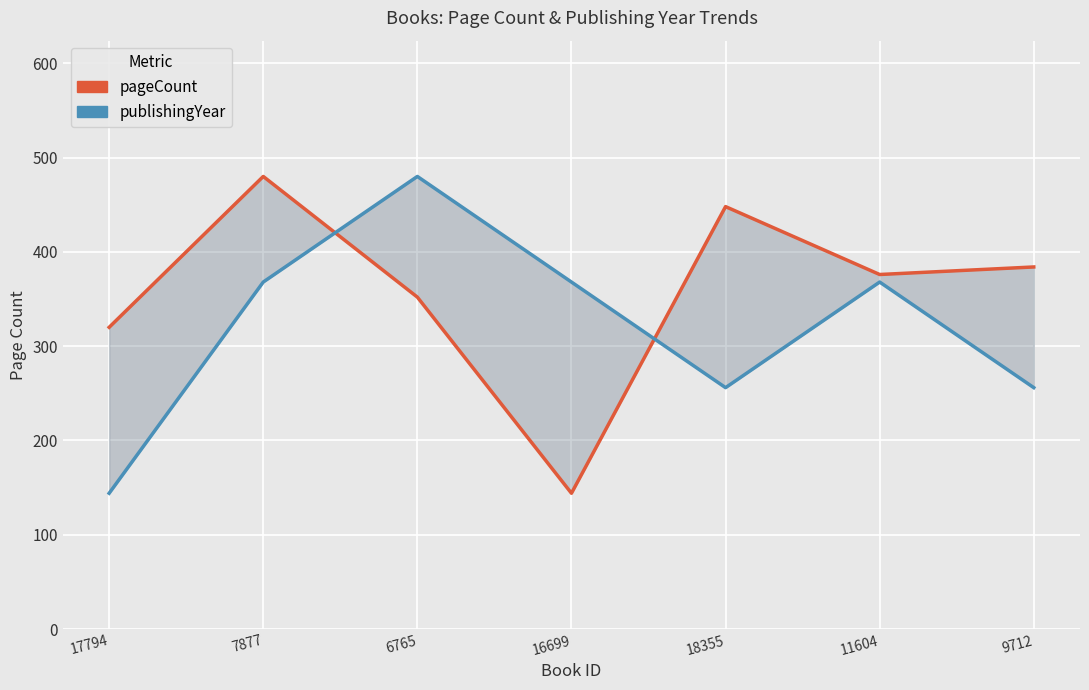

Reading right to left, what are all the values shown in this chart?

pageCount: 384	376	448	144	352	480	320
publishingYear: 256	368	256	368	480	368	144